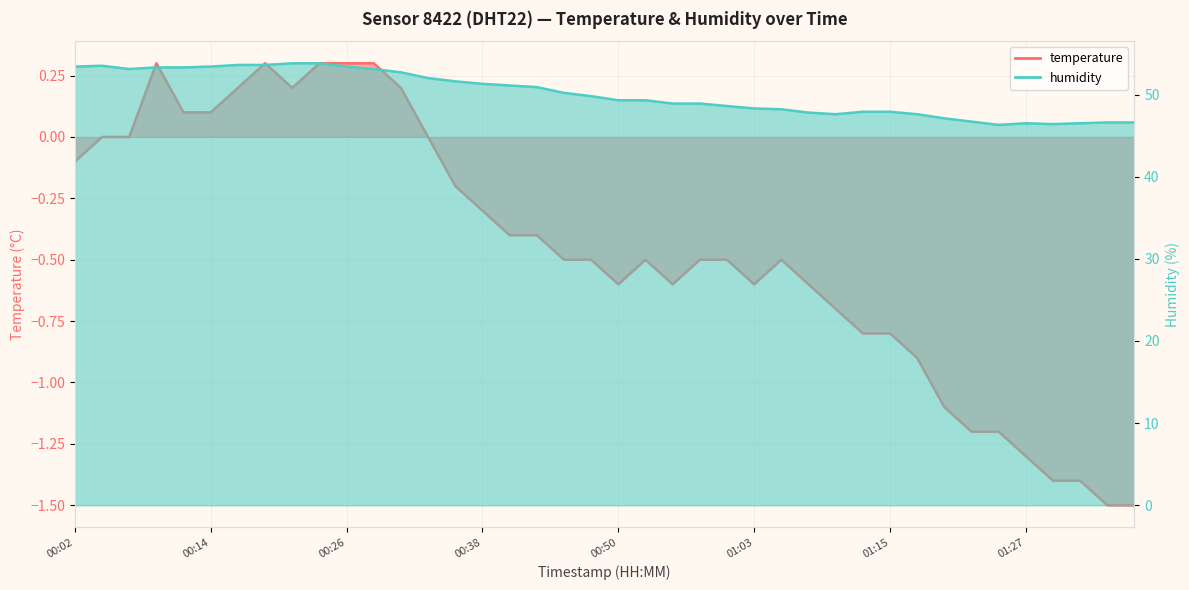

The value of humidity at 01:03 is 48.3. True or false?

True